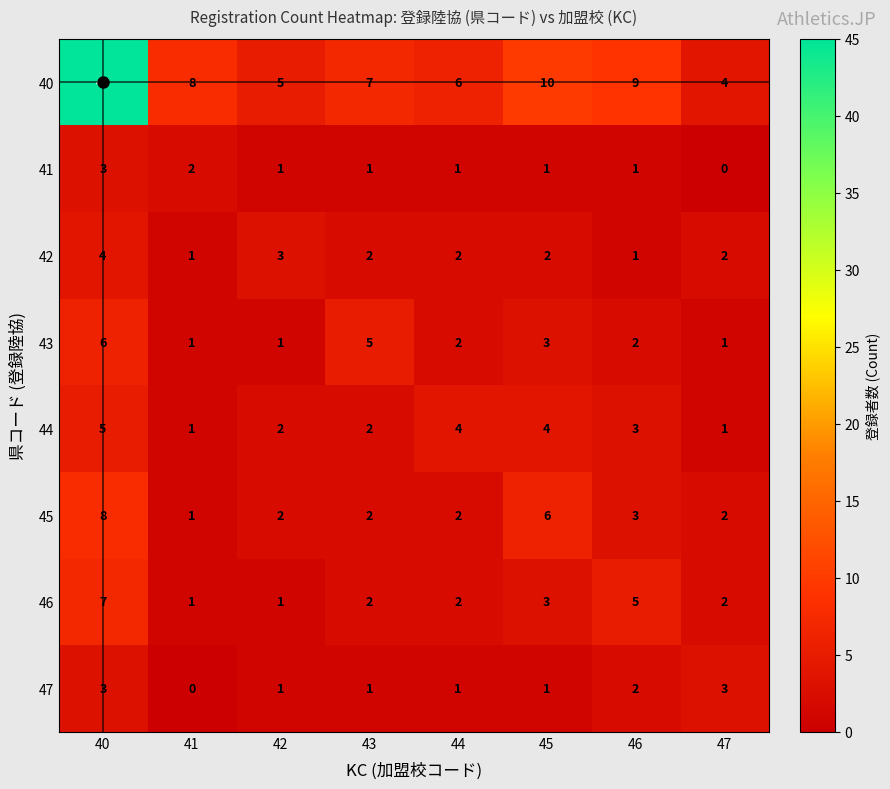

The value of 45 at 47 is 2. True or false?

True